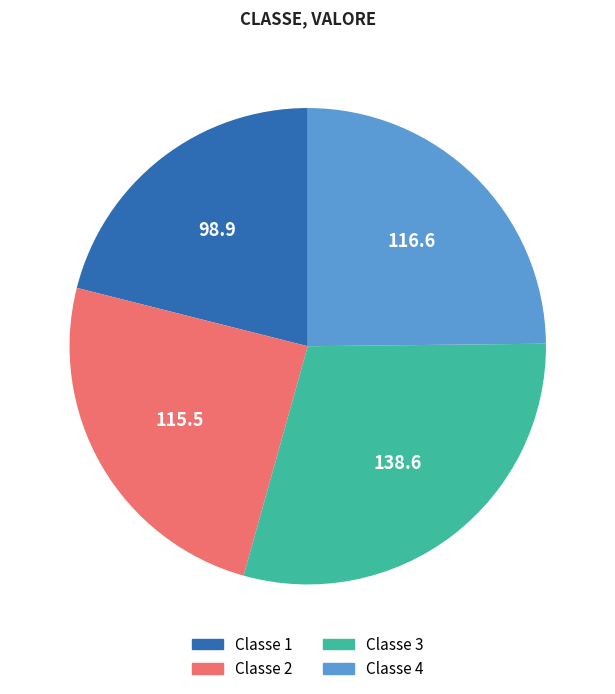

Is there any slice that represents more than half of the pie?

No